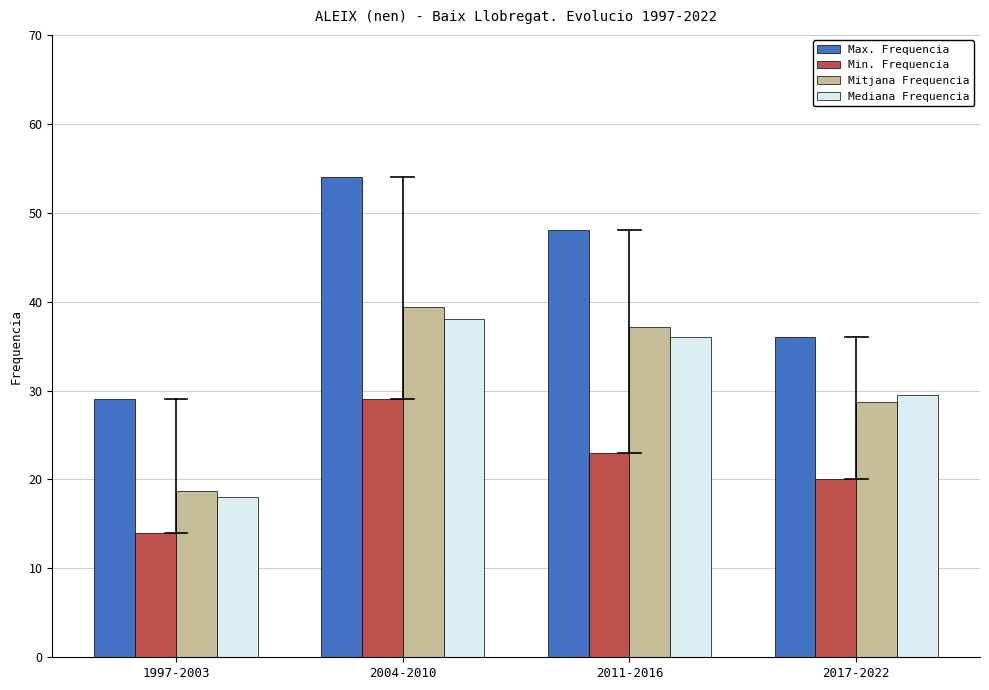

Reading left to right, transcribe all the data shown in this chart.

Max. Frequencia: 1997-2003=29.0	2004-2010=54.0	2011-2016=48.0	2017-2022=36.0
Min. Frequencia: 1997-2003=14.0	2004-2010=29.0	2011-2016=23.0	2017-2022=20.0
Mitjana Frequencia: 1997-2003=18.7	2004-2010=39.4	2011-2016=37.2	2017-2022=28.8
Mediana Frequencia: 1997-2003=18.0	2004-2010=38.0	2011-2016=36.0	2017-2022=29.5